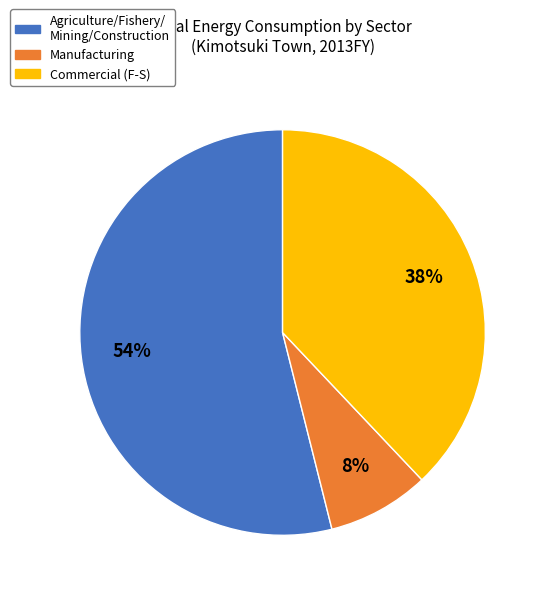

Do Commercial (F-S) and Manufacturing together represent more than half of the pie?

No